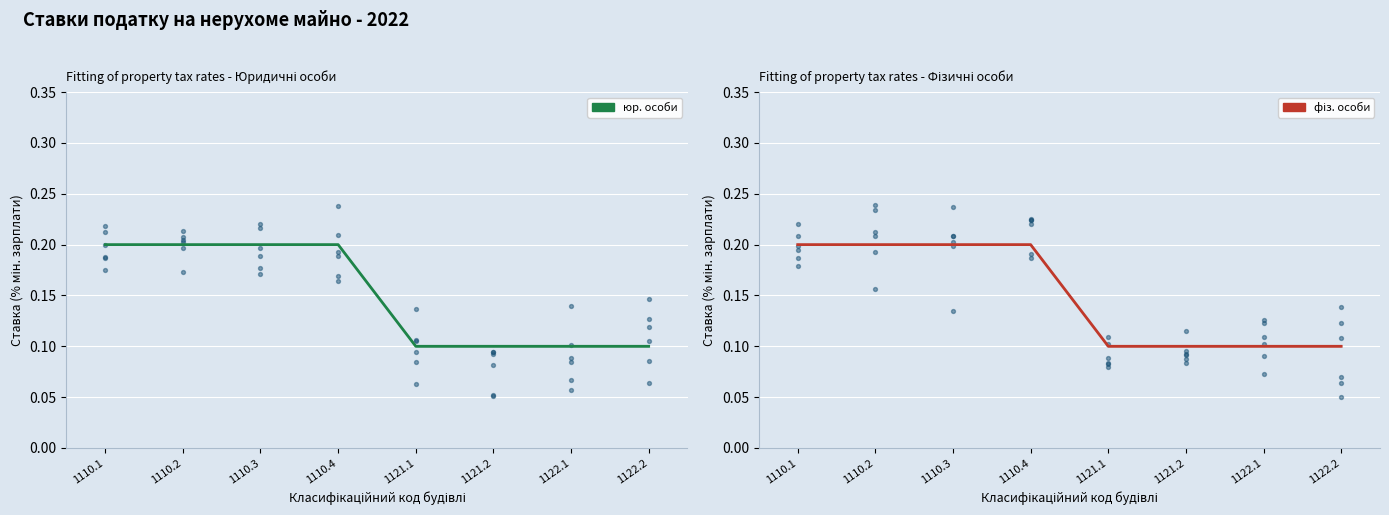

Which series reaches the maximum Y coordinate?

юр. особи